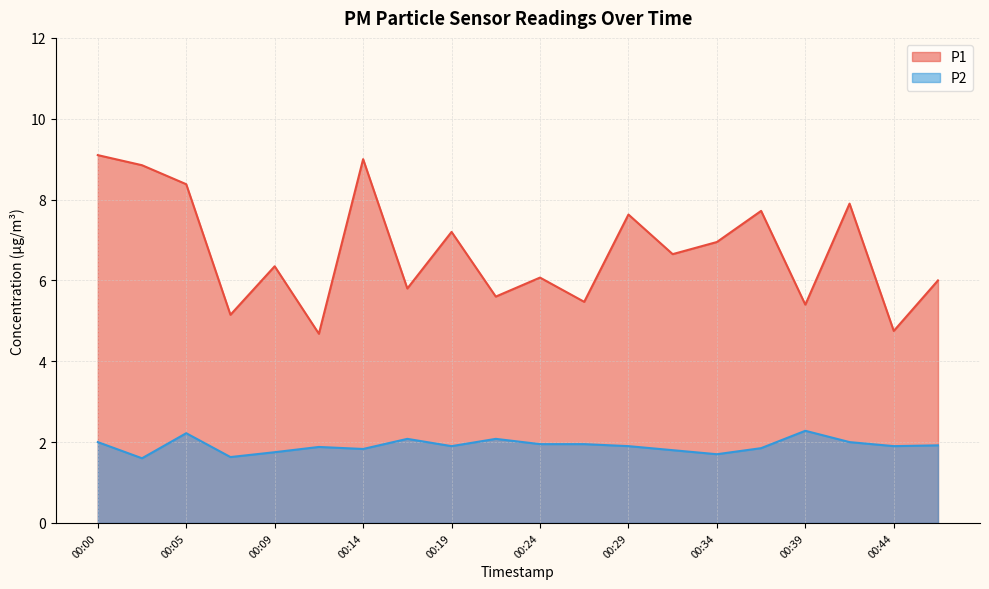

At 00:05, list the series in order from smallest to largest.

P2, P1